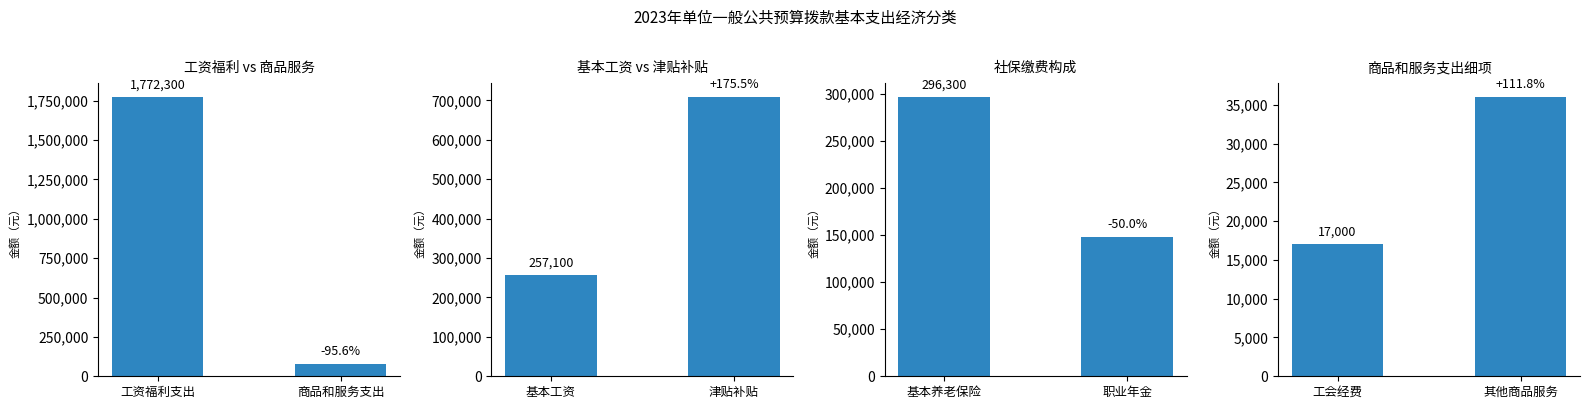

Which category has the lowest value in the 工资福利 vs 商品服务 series?

商品和服务支出